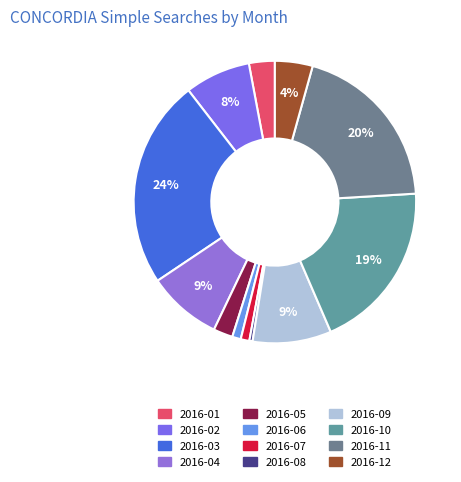

Count the number of slices in the pie.

12